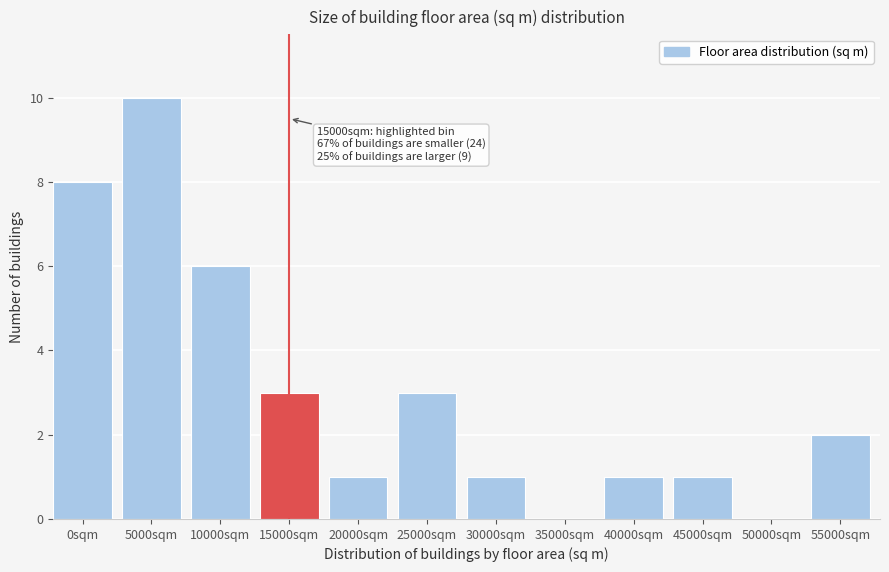

Reading left to right, what are all the values shown in this chart?

0sqm=8	5000sqm=10	10000sqm=6	15000sqm=3	20000sqm=1	25000sqm=3	30000sqm=1	35000sqm=0	40000sqm=1	45000sqm=1	50000sqm=0	55000sqm=2